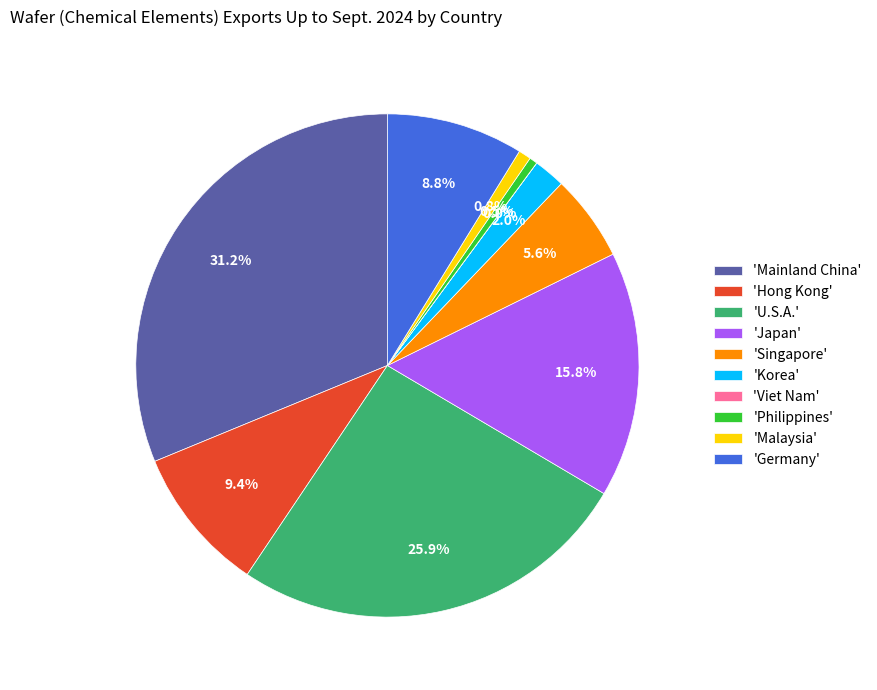

Which has a higher value, 'Malaysia' or 'Korea'?

'Korea'